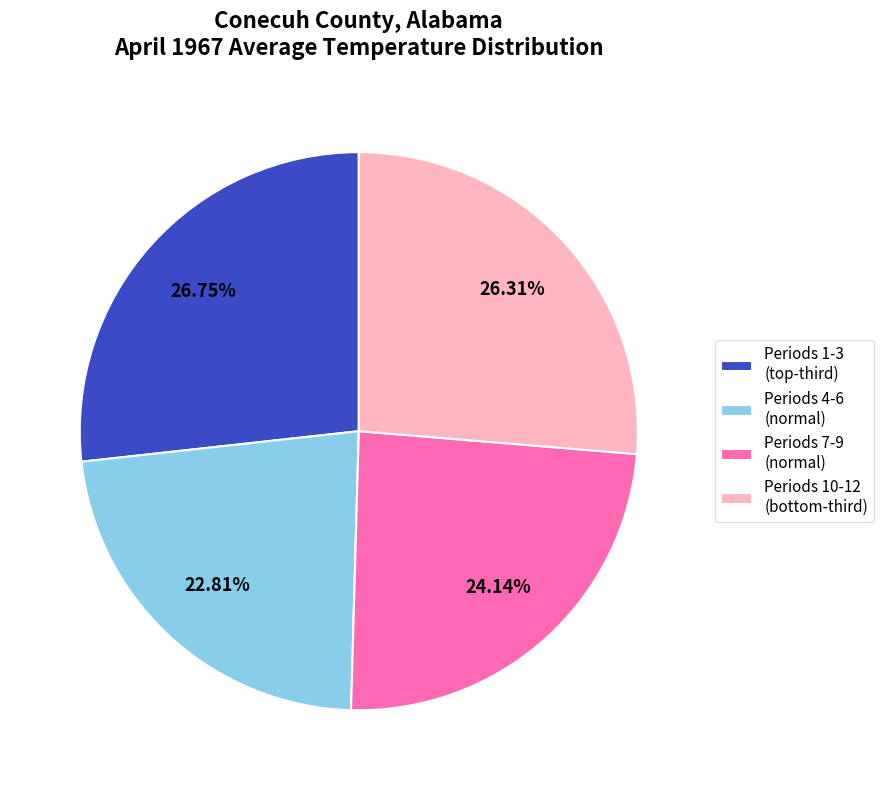

Does Periods 4-6 (normal) account for over 50% of the chart?

No